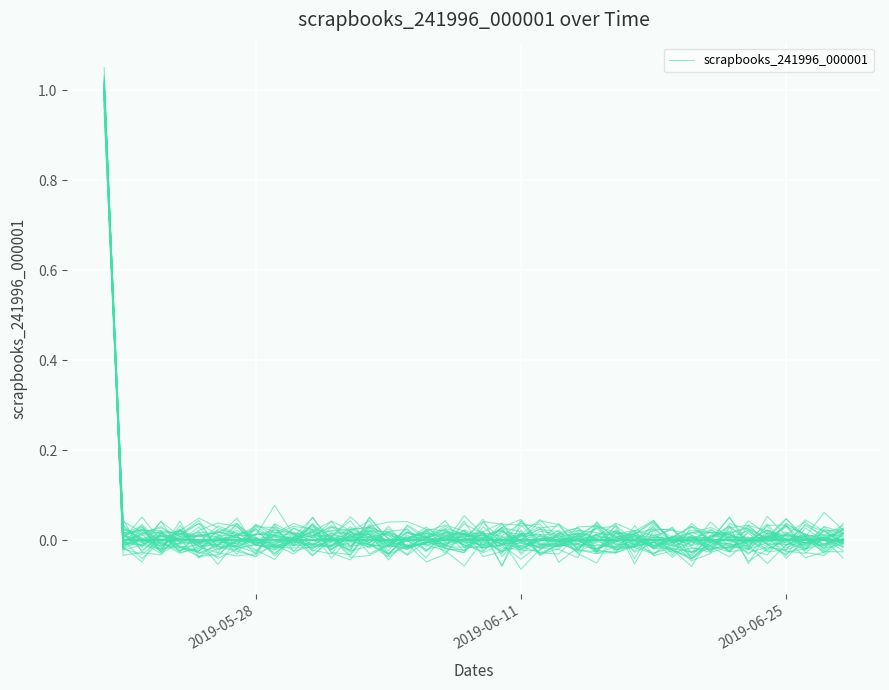

What is the greatest value displayed?

1.0